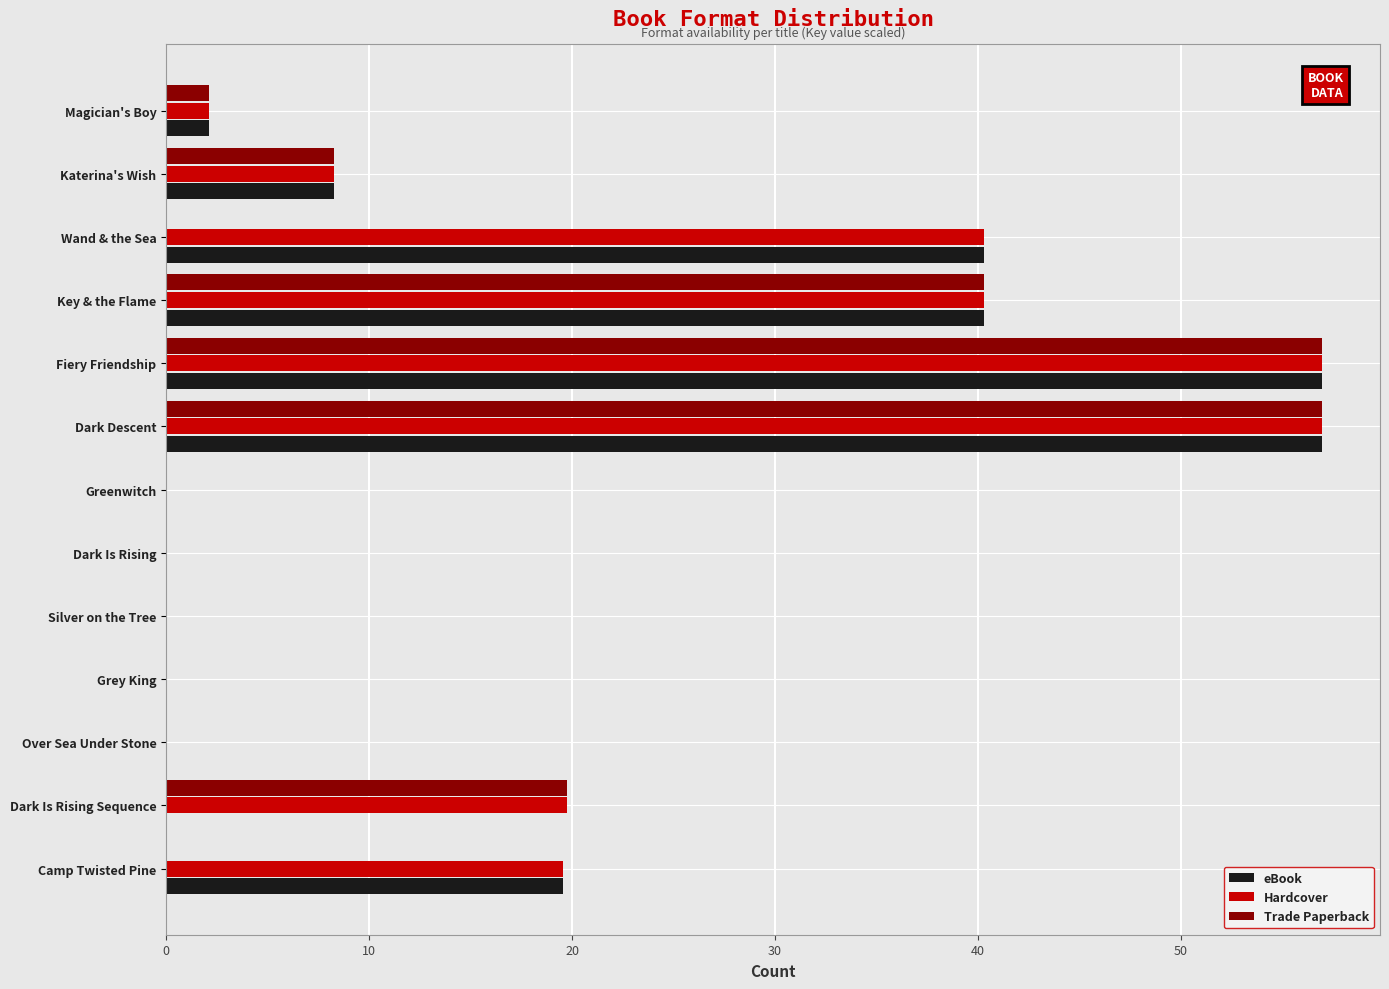

How many values in the eBook series exceed 2?

7